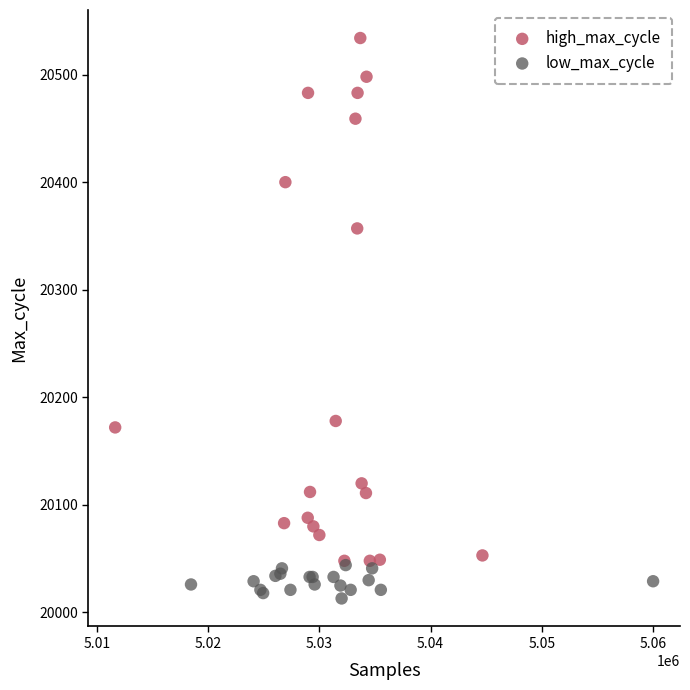

Which series reaches the minimum Y coordinate?

low_max_cycle